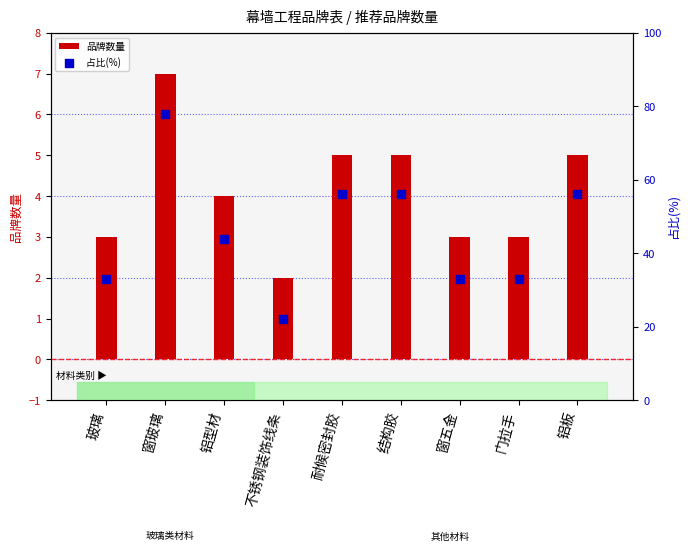

Which series reaches the minimum Y coordinate?

品牌数量